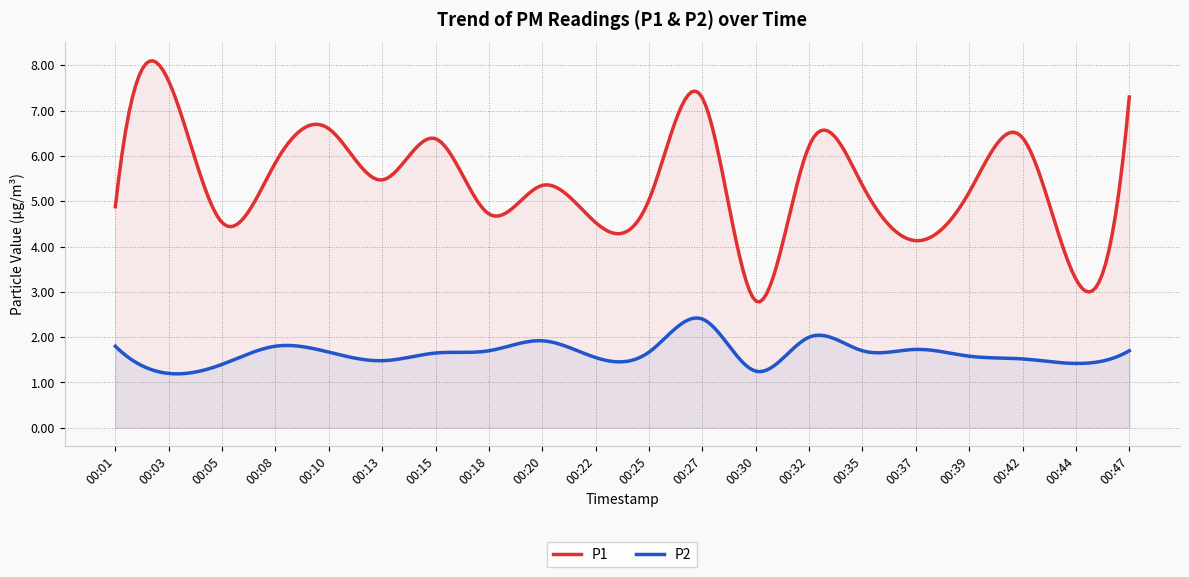

How many values in the P1 series exceed 5?

13